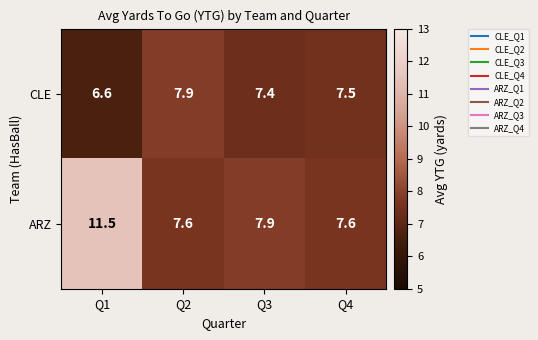

What is the spread (max minus min) of values at Q4?

0.1